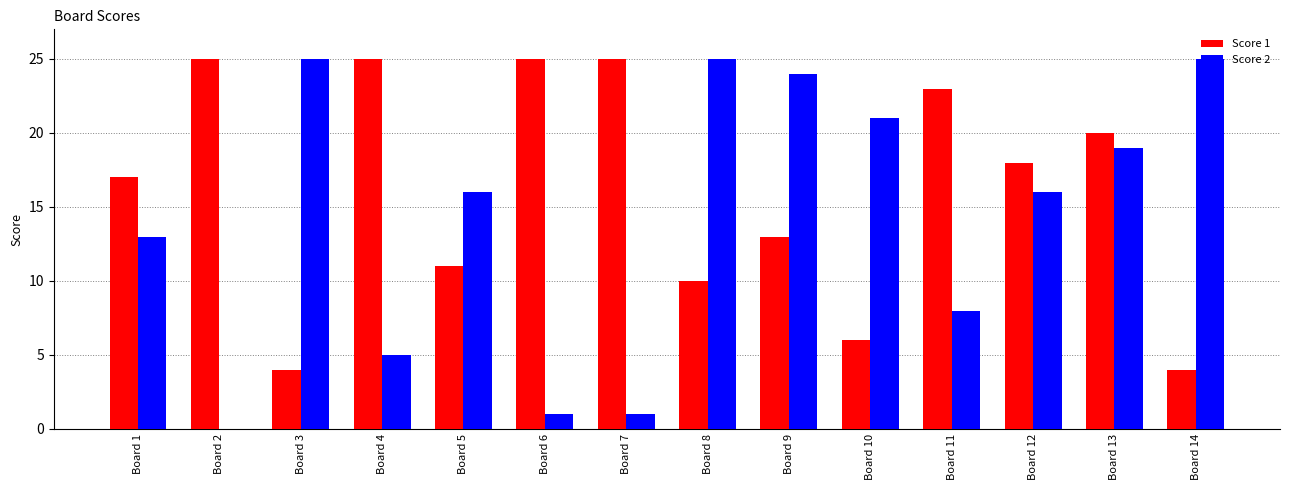

The value of Score 1 at Board 11 is 23. True or false?

True